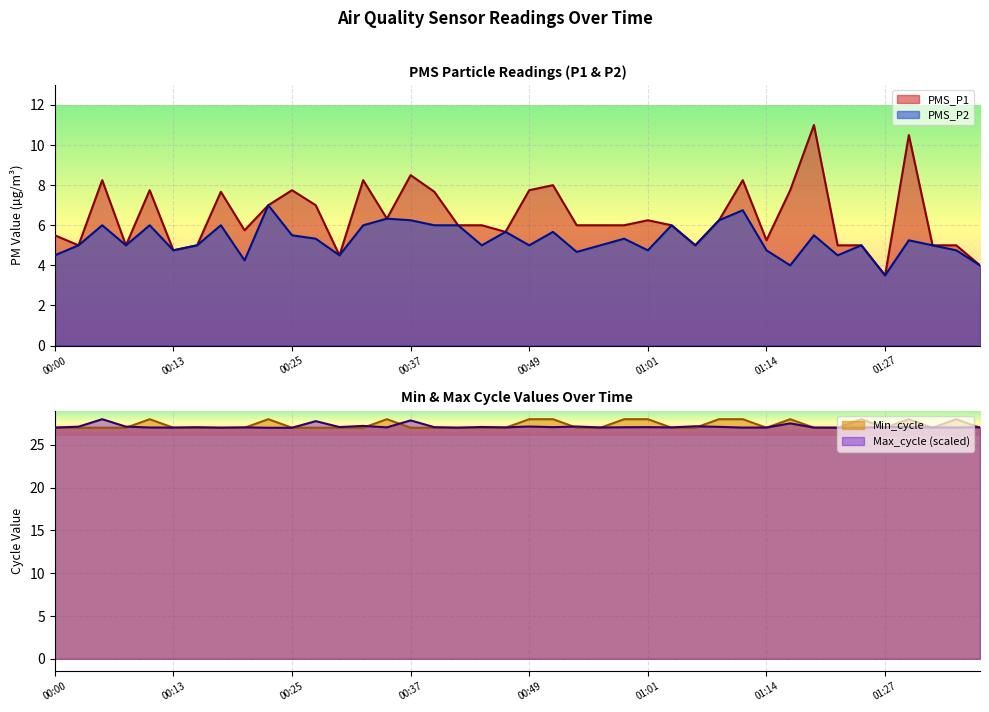

Between 00:22 and 00:42, which series saw the biggest shift?

PMS_P1